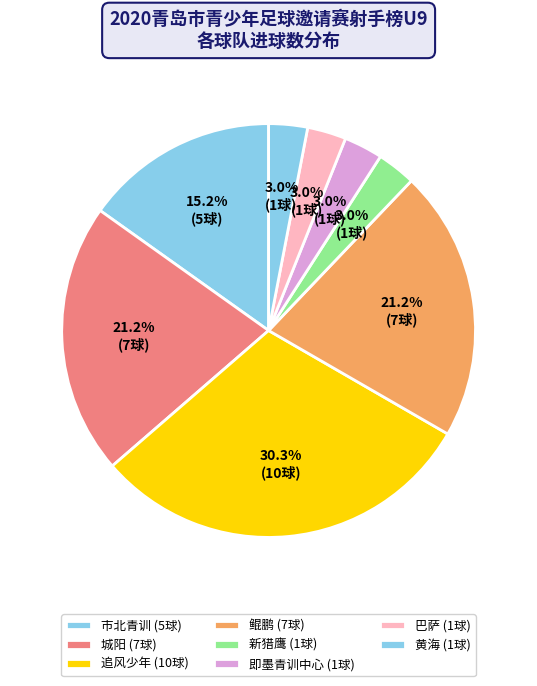

Count the number of slices in the pie.

8